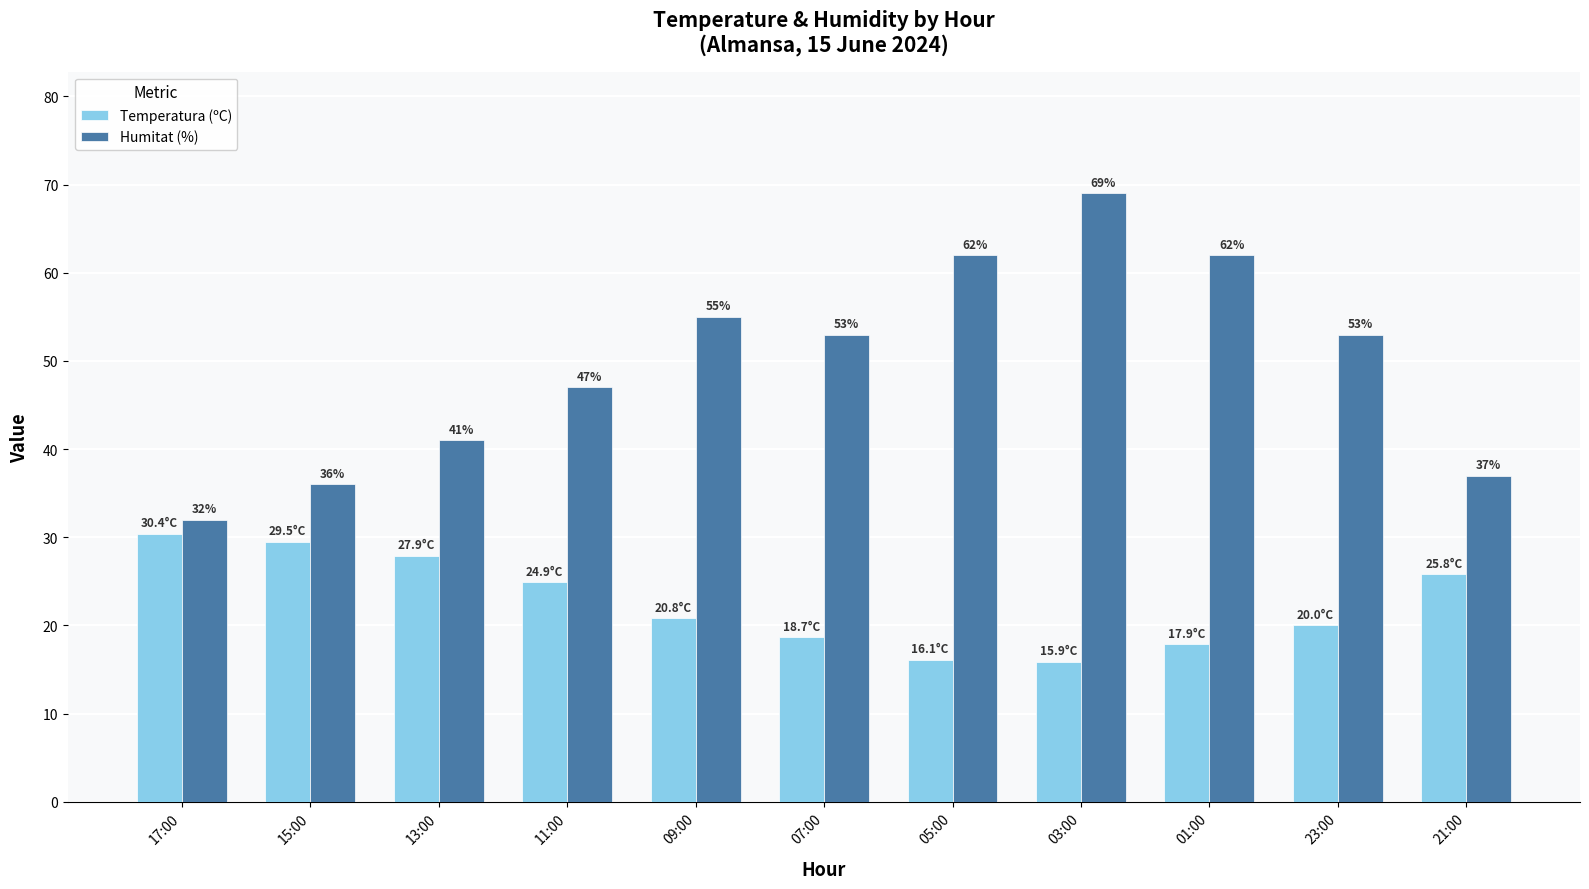

The value of Humitat (%) at 15:00 is 36.0. True or false?

True